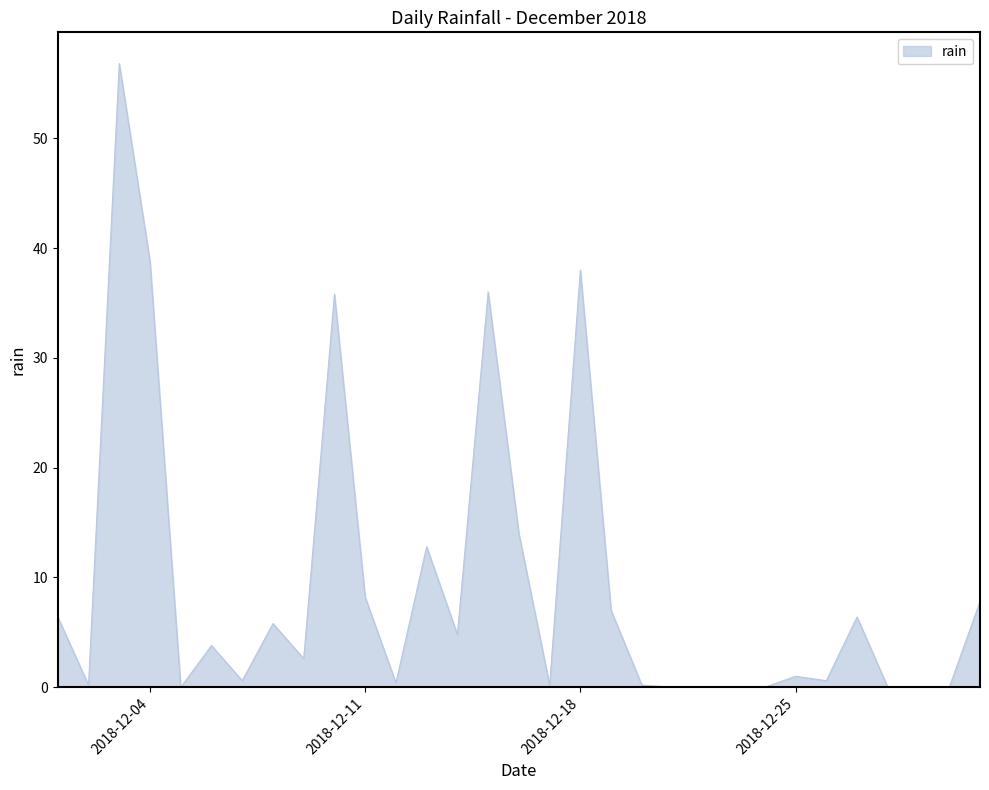

What is the maximum value shown in the chart?

56.8